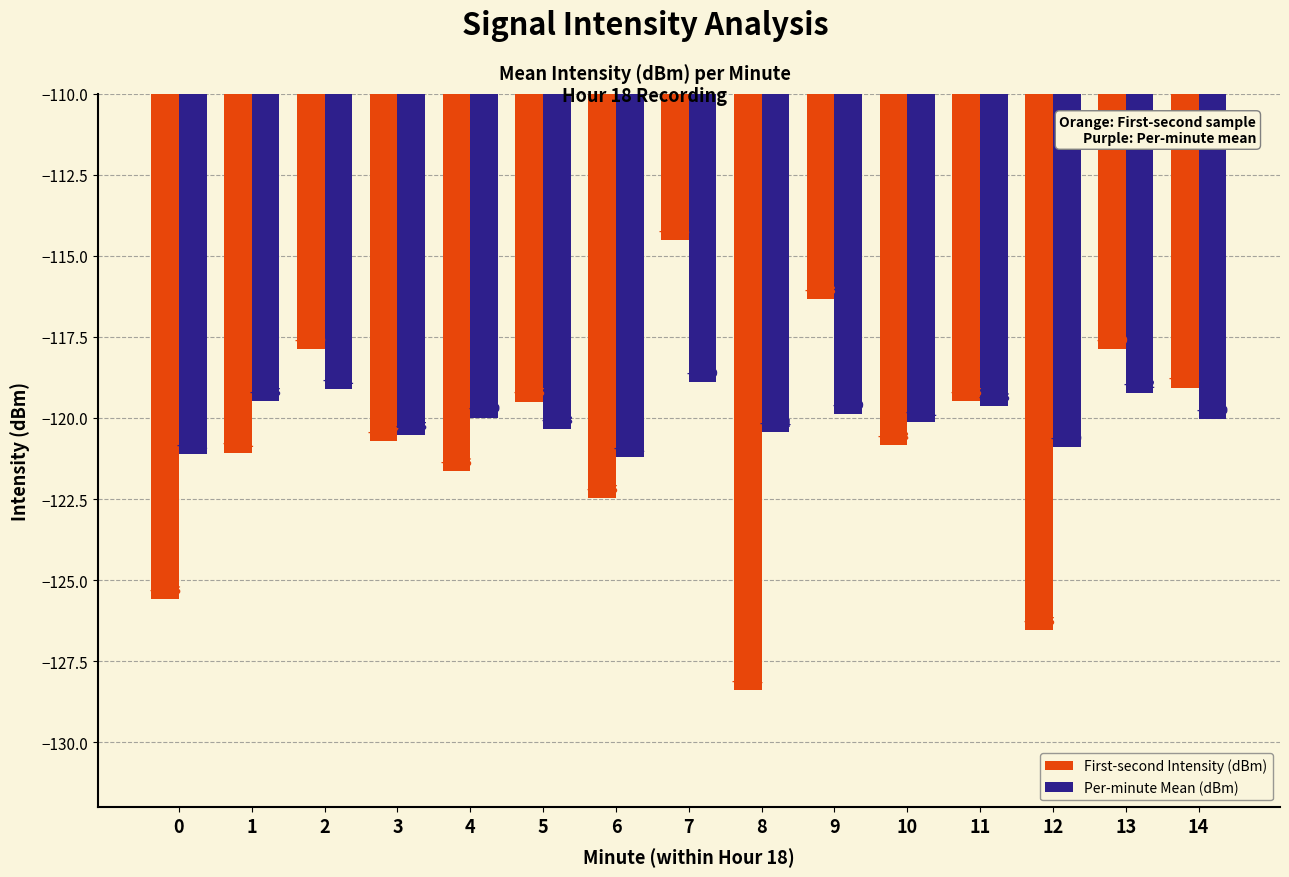

How many values in the Per-minute Mean (dBm) series are below -120?

8